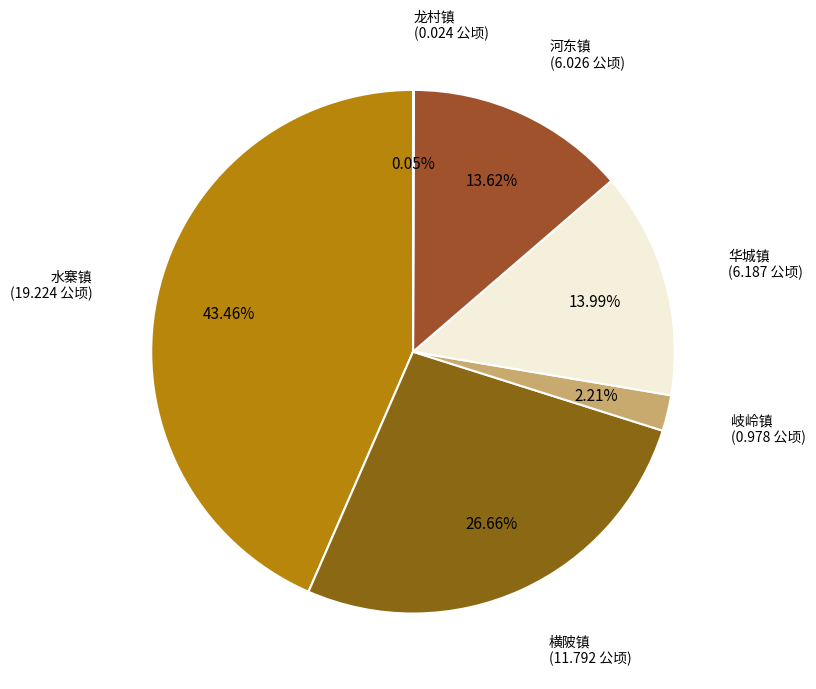

Which slice is the largest?

水寨镇